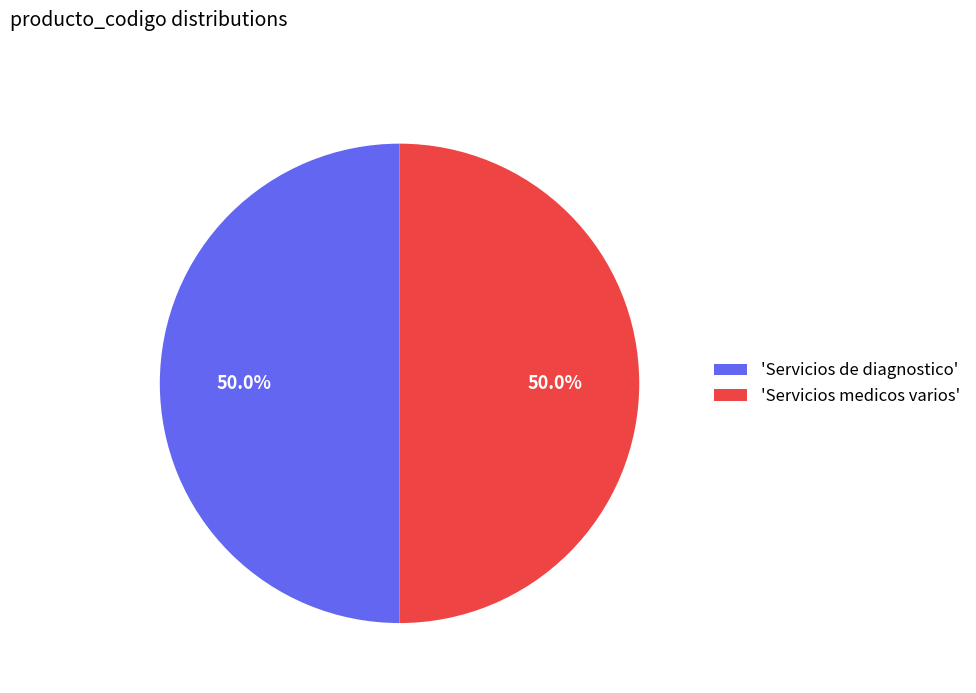

What percentage do 'Servicios medicos varios' and 'Servicios de diagnostico' together represent?

100.0%